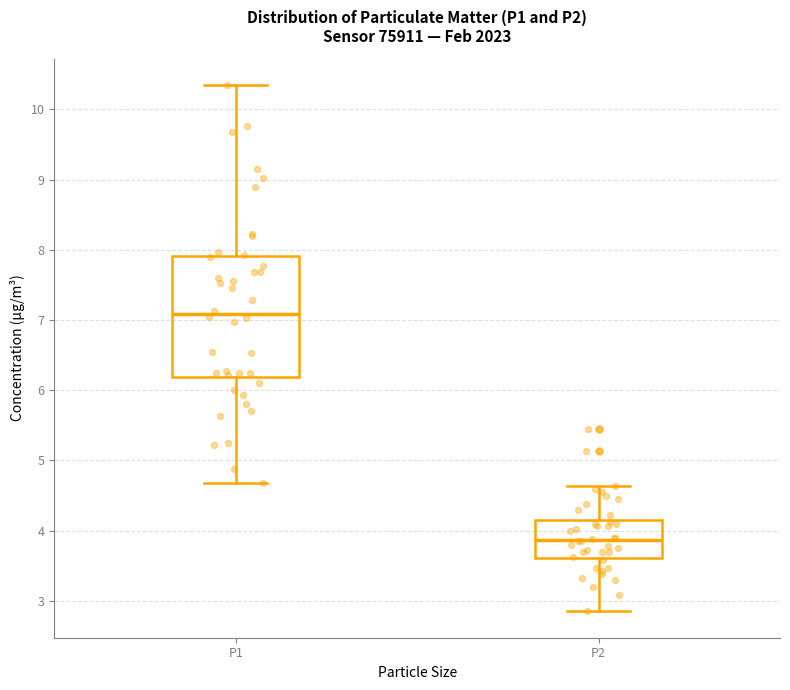

Where does the lower whisker of the box for P2 end on the y-axis? The values are not printed on the chart, so give them approximately, as read against the axis.

2.9